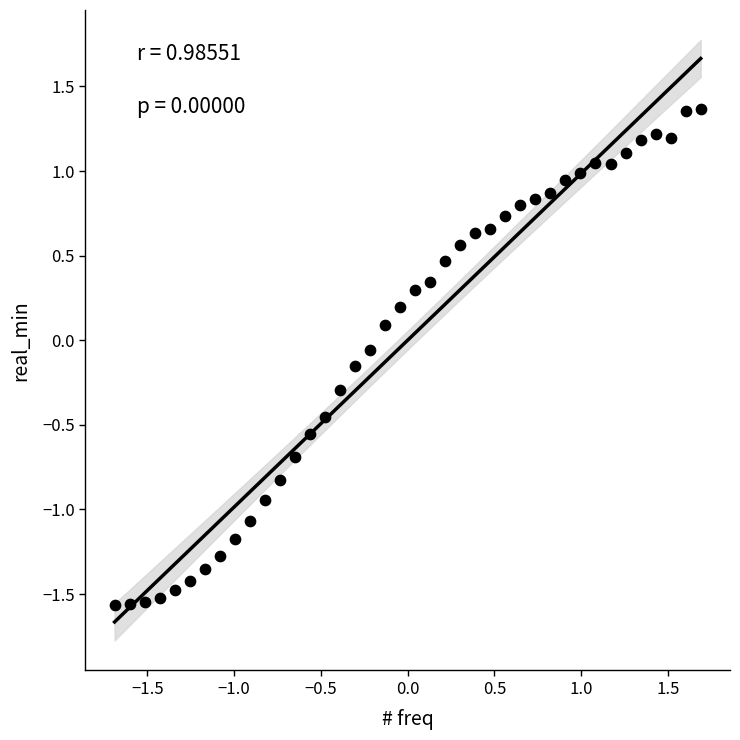

What is the range of Y values (max minus min)?

2.9